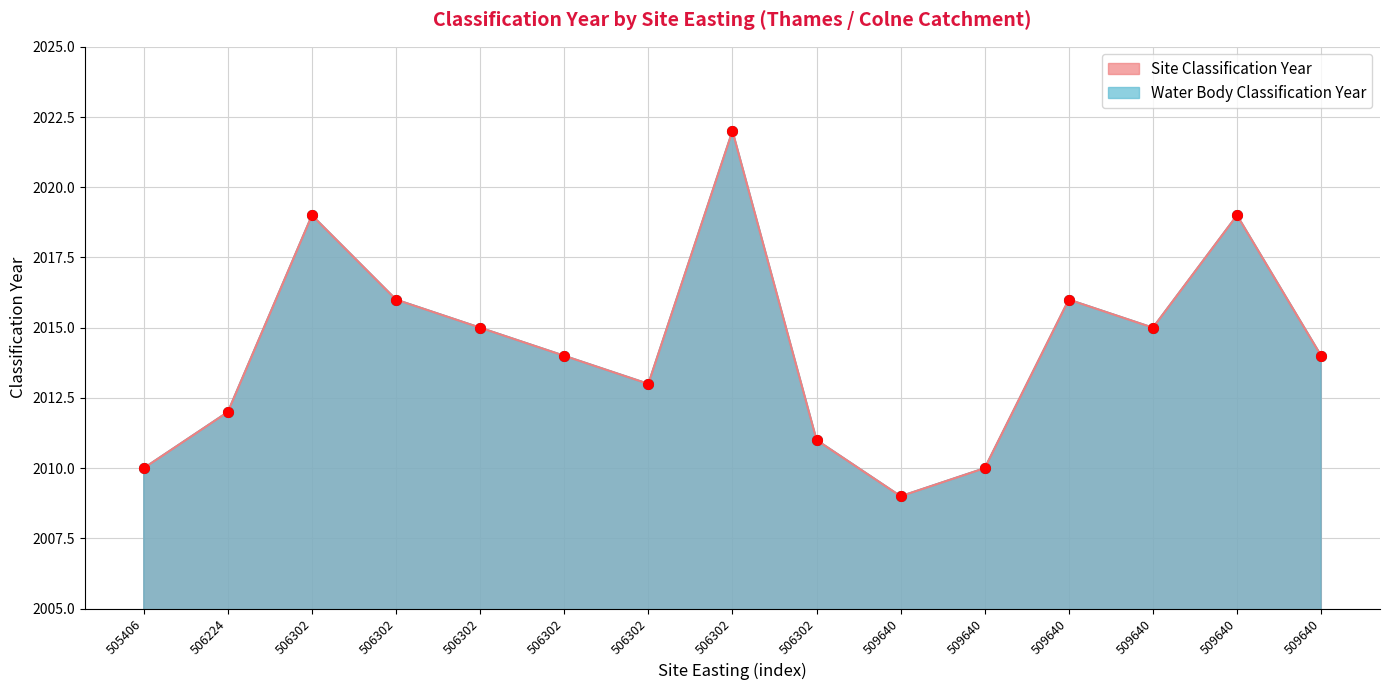

How many distinct data groups are displayed?

2